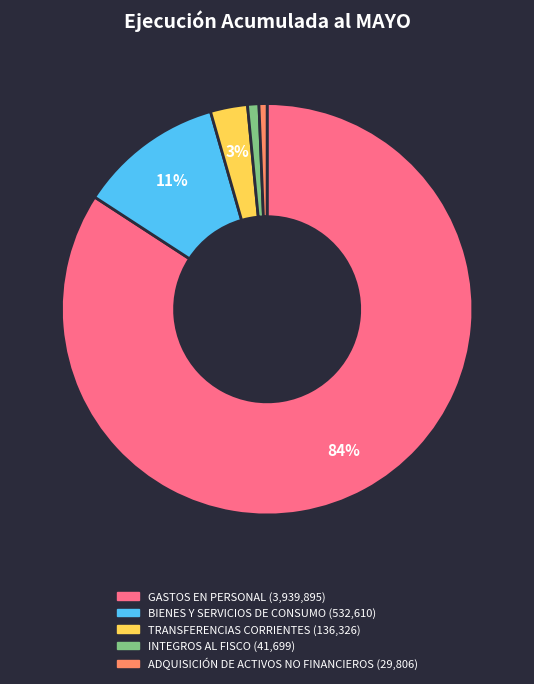

Count the number of slices in the pie.

5